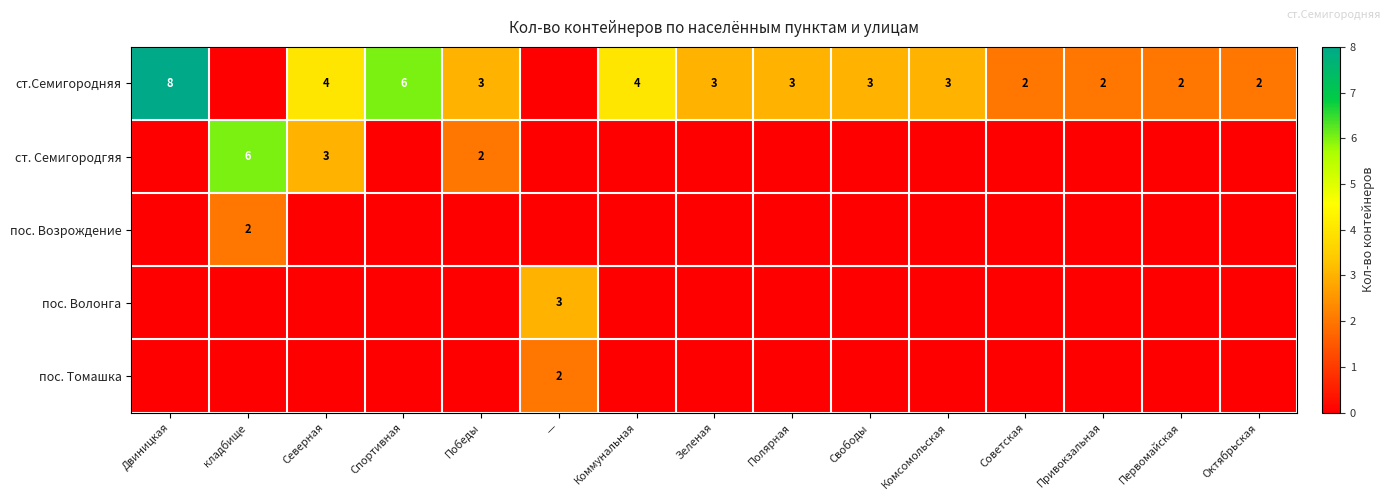

Is it true that ст.Семигородняя equals 2 at Двиницкая?

False